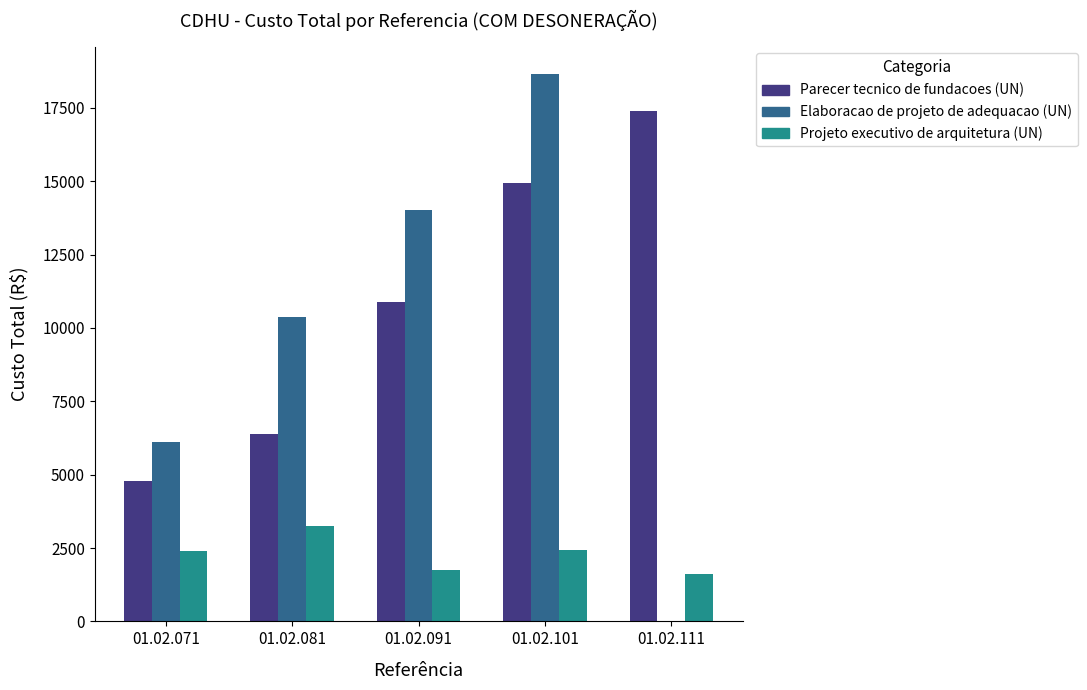

Where does the Projeto executivo de arquitetura (UN) series first go above 2410?

01.02.071